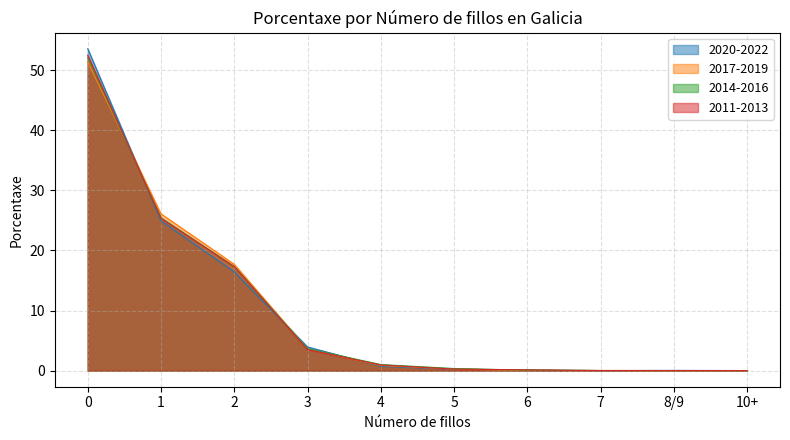

What is the average value of the 2020-2022 series?

10.0